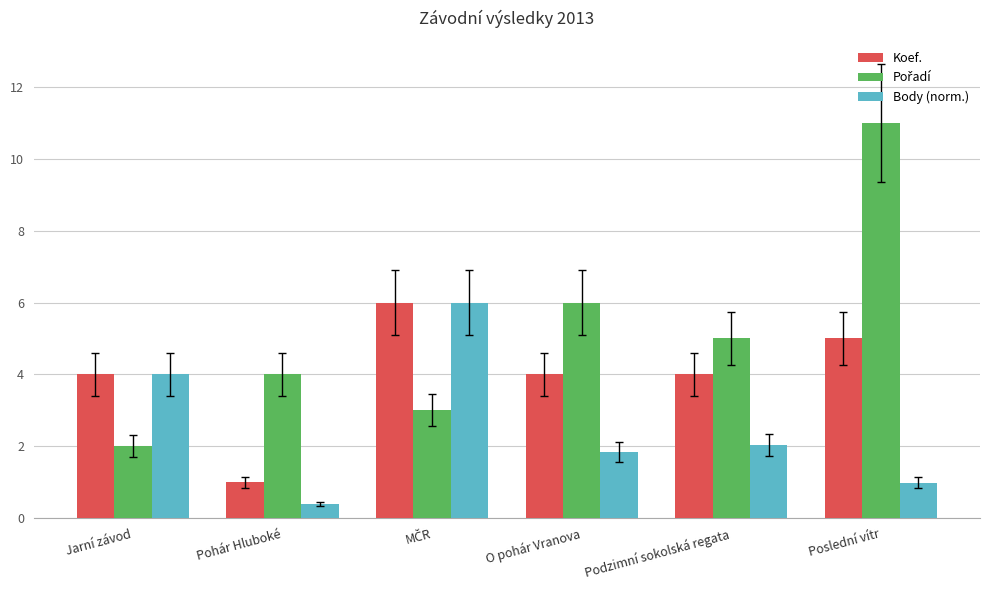

What is the total value across all series at Jarní závod?

10.0